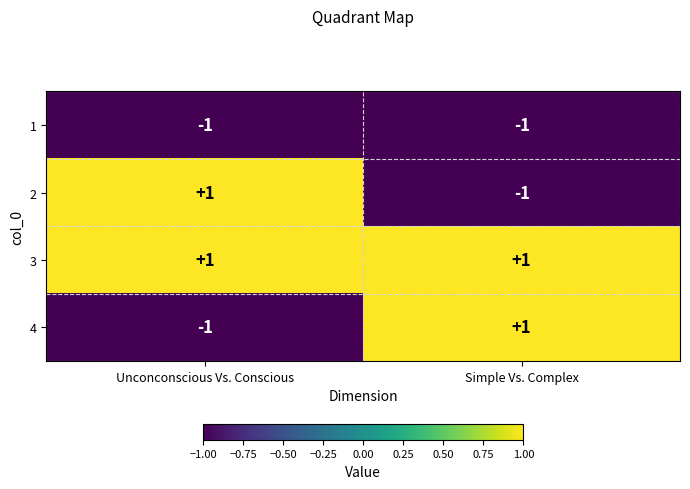

The value of 1 at Unconconscious Vs. Conscious is -1. True or false?

True